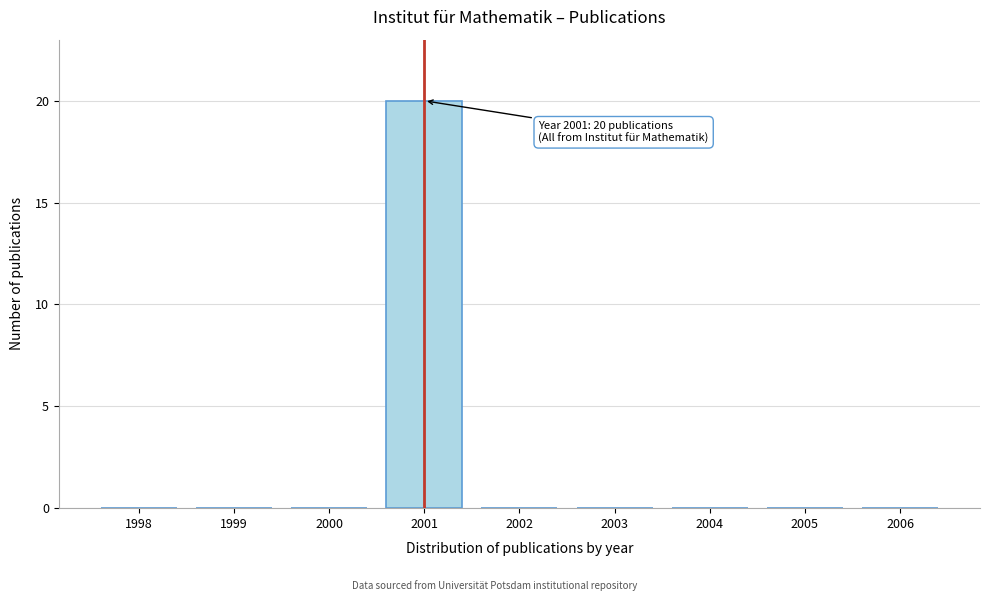

Reading left to right, list all the values displayed in this chart.

1998=0	1999=0	2000=0	2001=20	2002=0	2003=0	2004=0	2005=0	2006=0